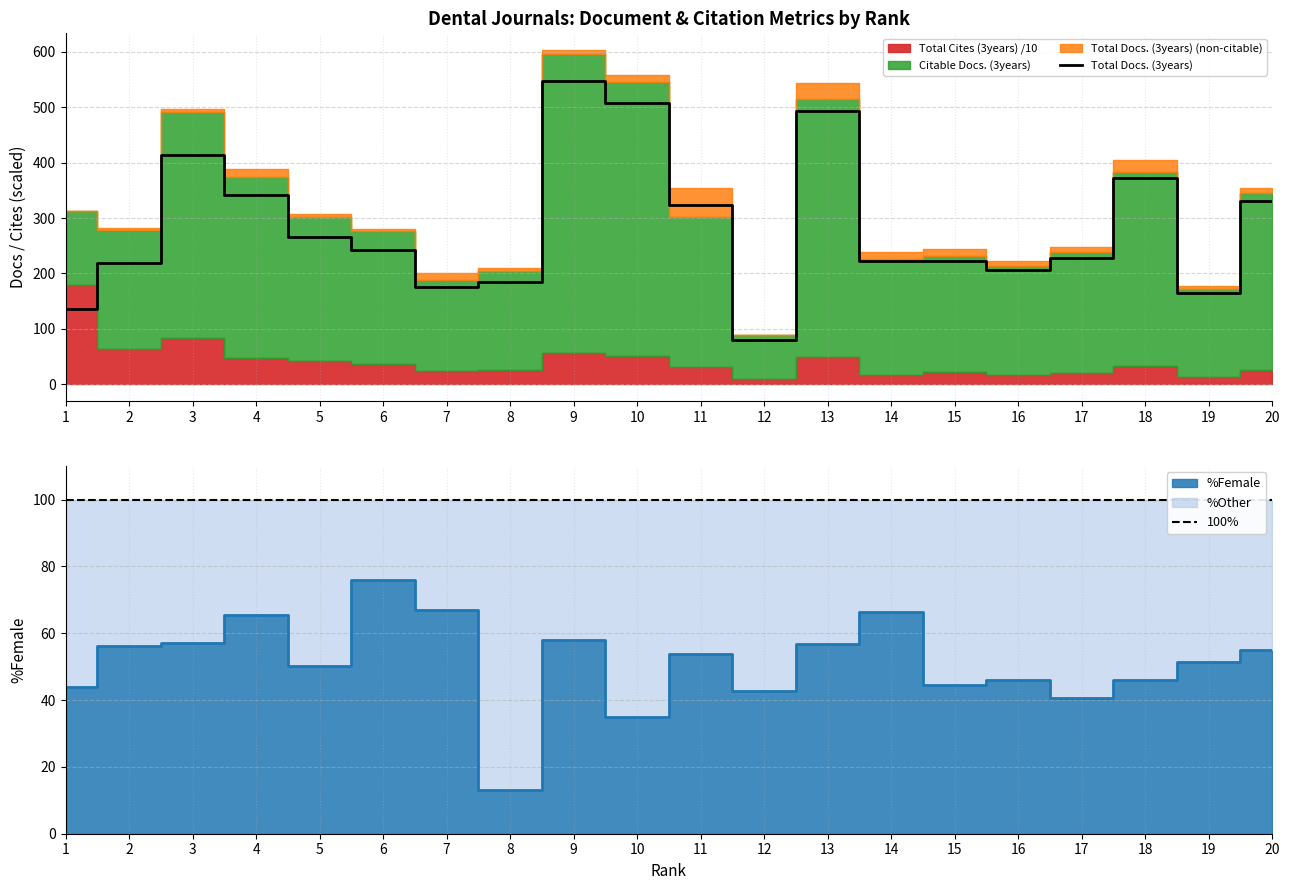

What is the value of the 100% point at the 16th from the left?

100